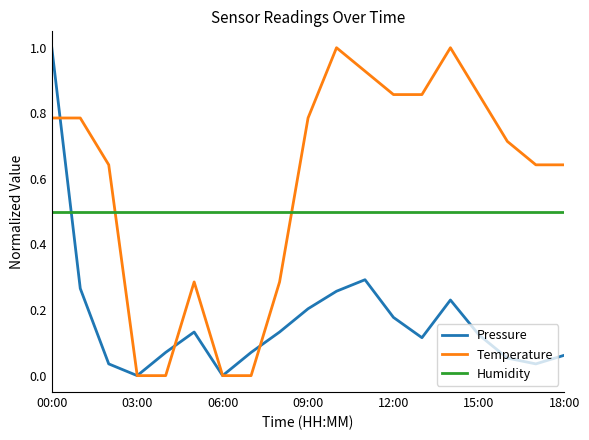

What are all the series names shown in the legend?

Pressure, Temperature, Humidity